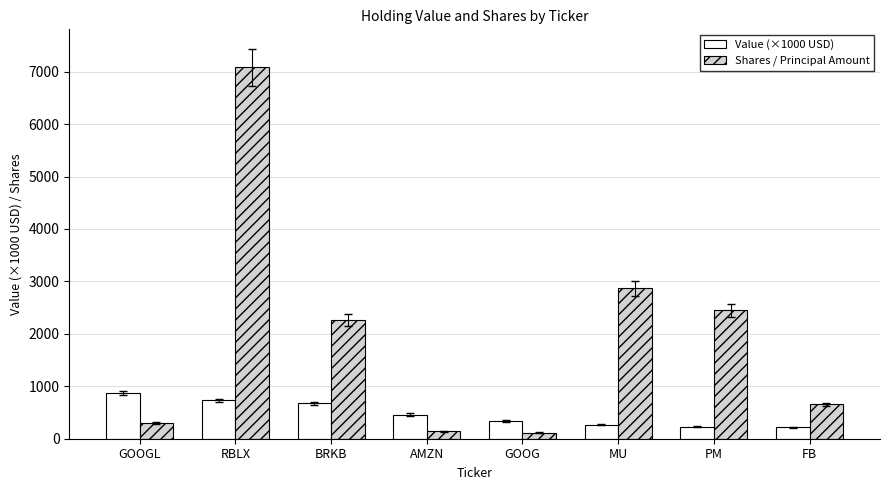

How many values in the Shares / Principal Amount series are below 2257?

4